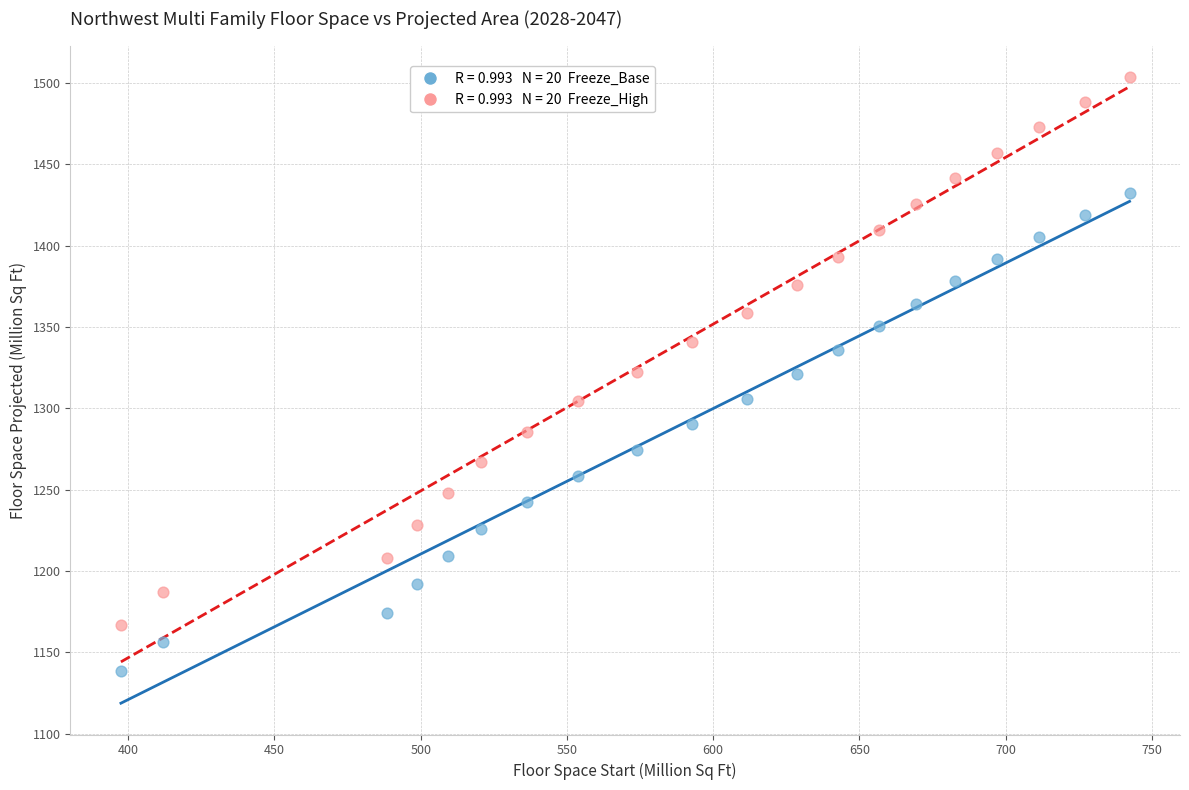

Across all data points, what is the range of X values (max minus min)?

344.9